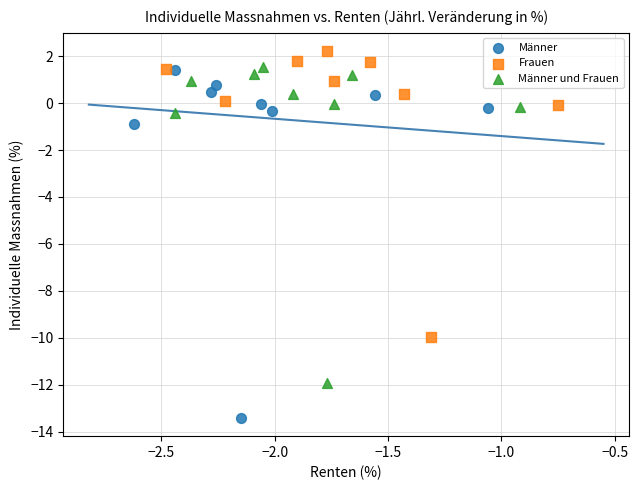

Which series has the largest Y range (max minus min)?

Männer